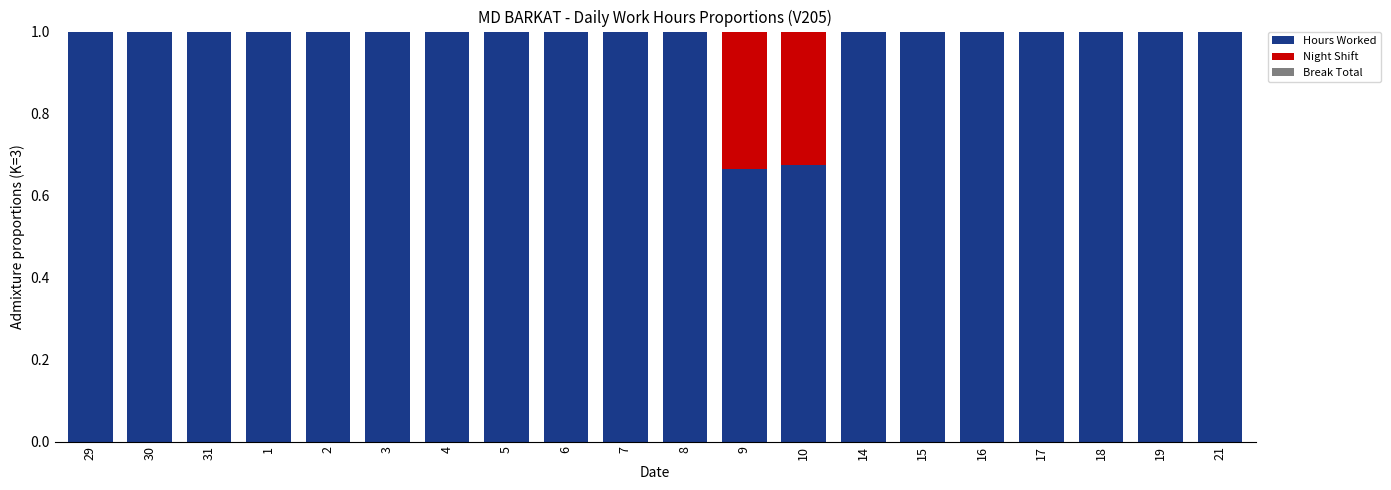

What is the total value across all series at 18?

1.0